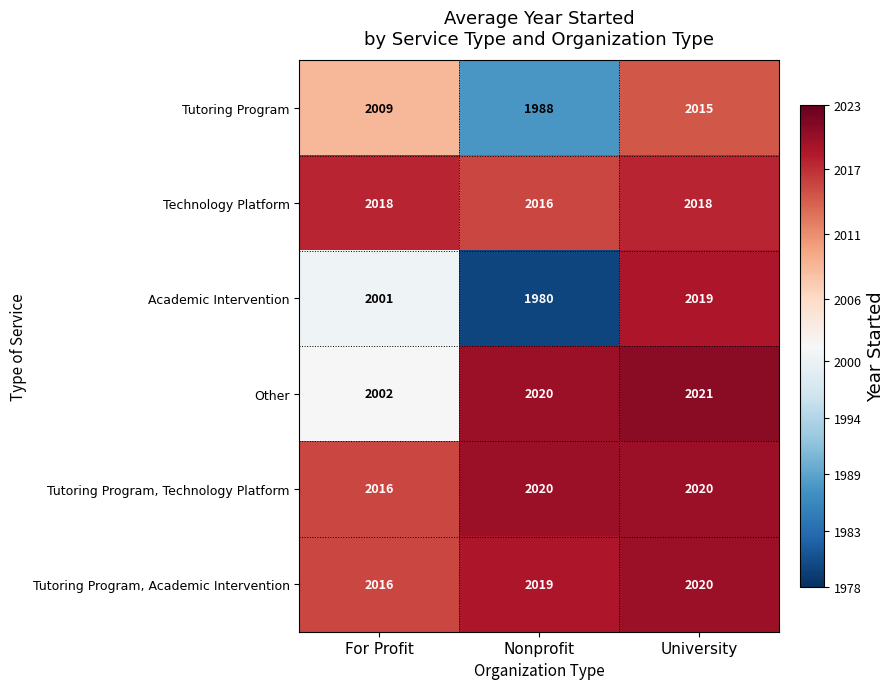

Which series has the largest total across all categories?

Tutoring Program, Technology Platform